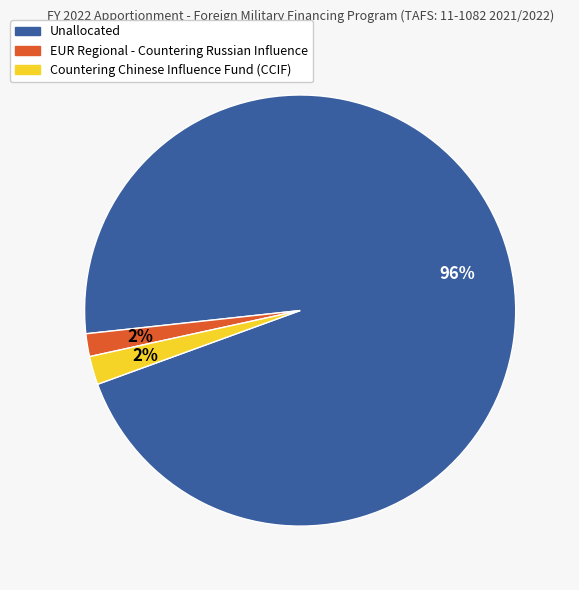

Which category has the biggest portion of the pie?

Unallocated